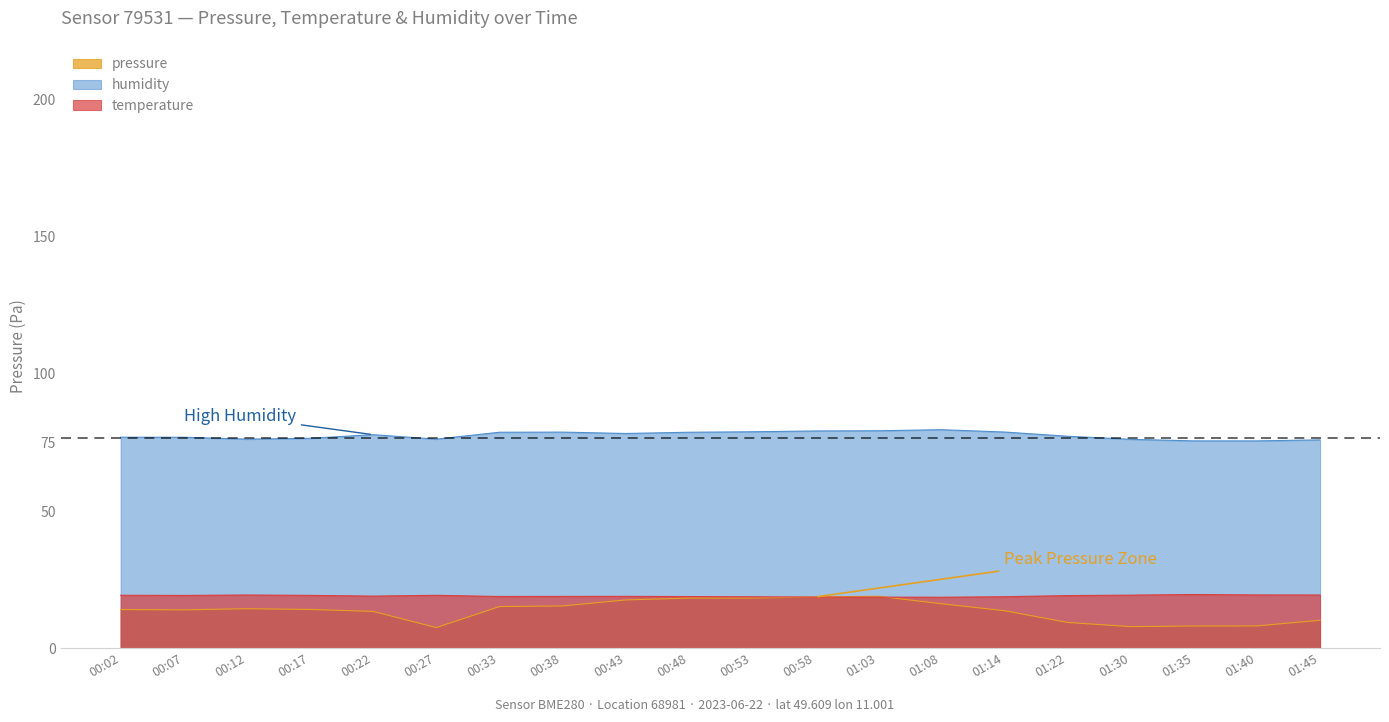

What is the spread (max minus min) of values at 01:45?

65.8